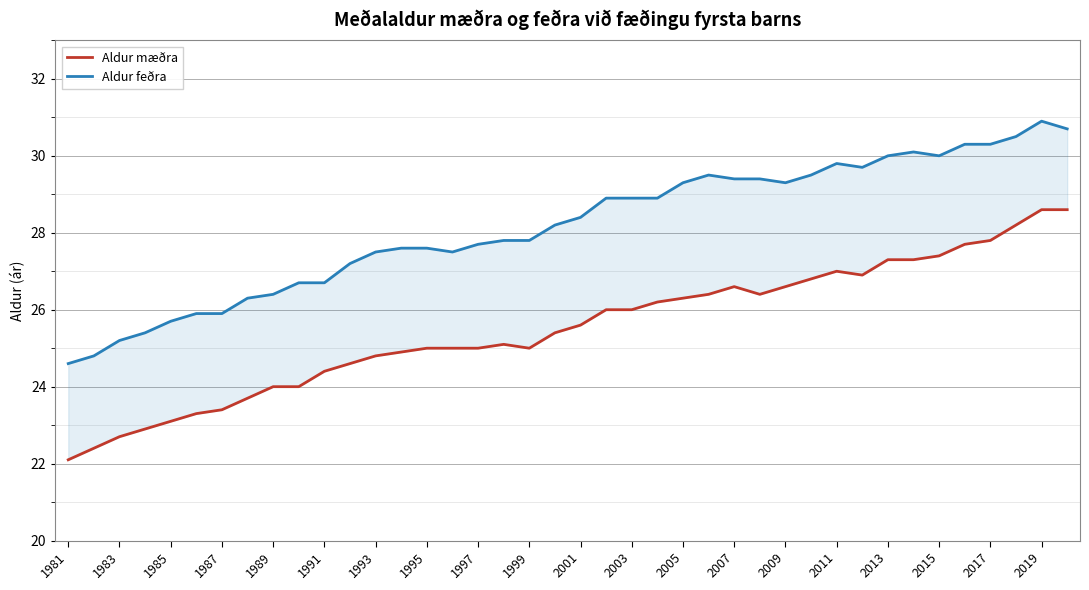

What is the highest value of the Aldur feðra series?

30.9